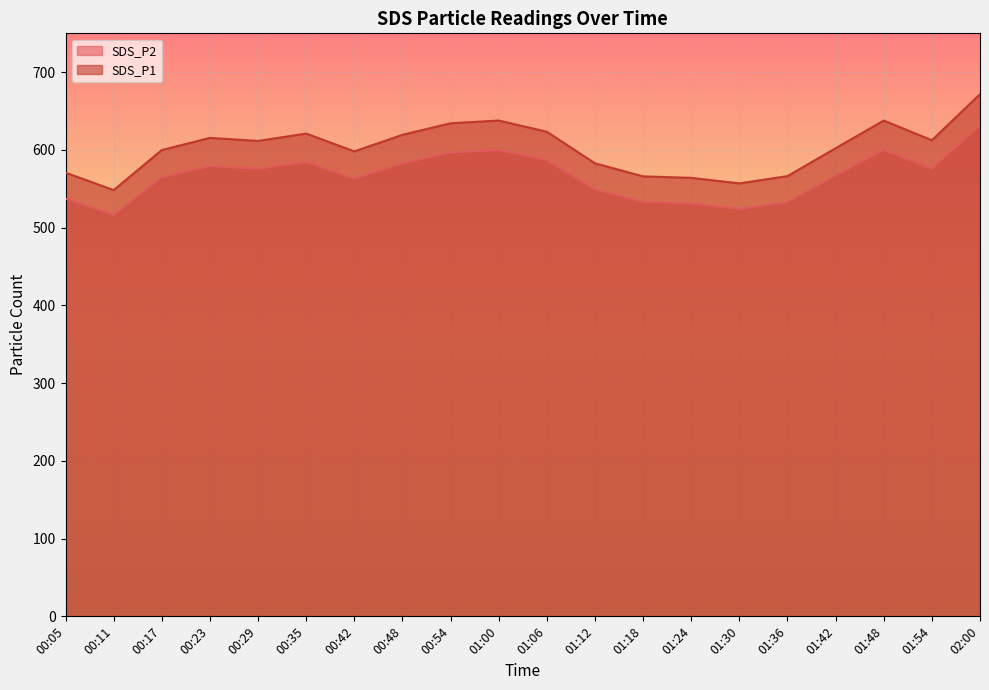

Where is SDS_P2 nearest to the value 573?

00:29